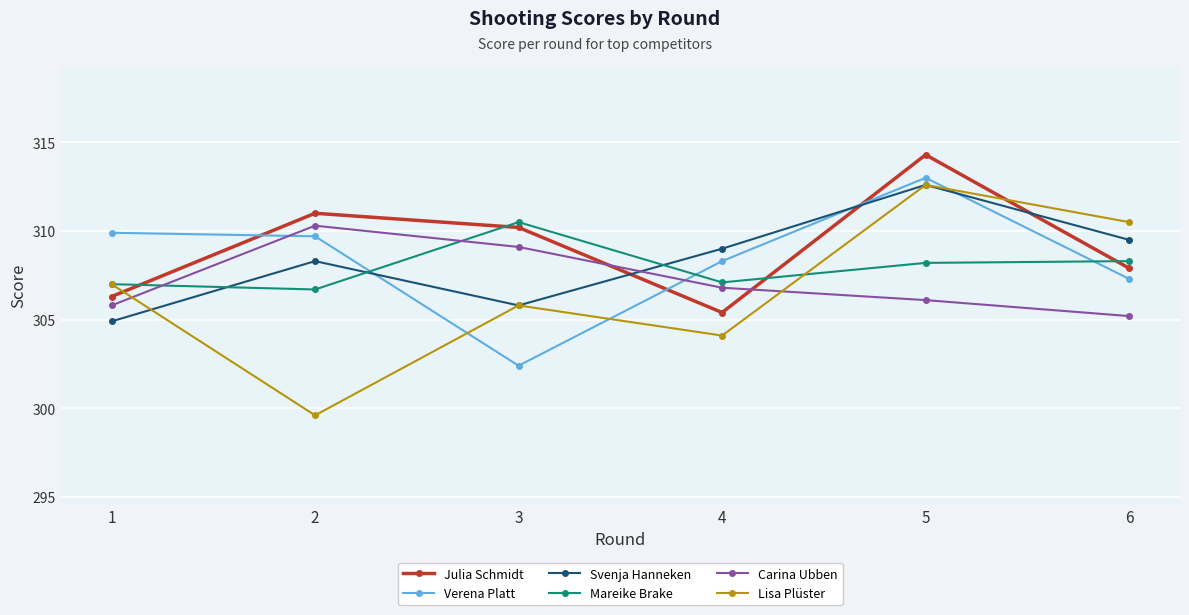

At which category does the chart reach its peak across all series?

5